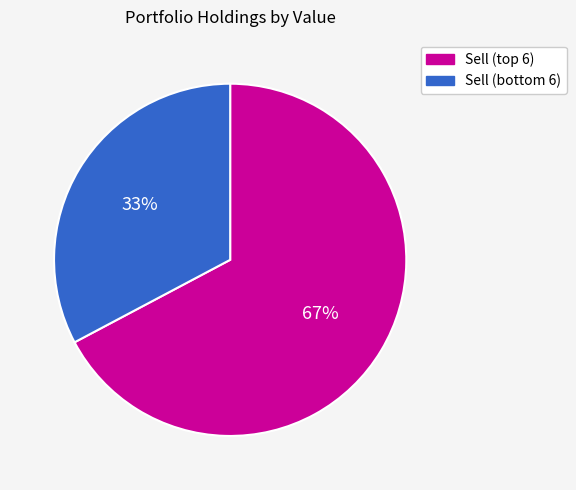

To the nearest percent, what is the difference between the largest and smallest slice percentages?

34%